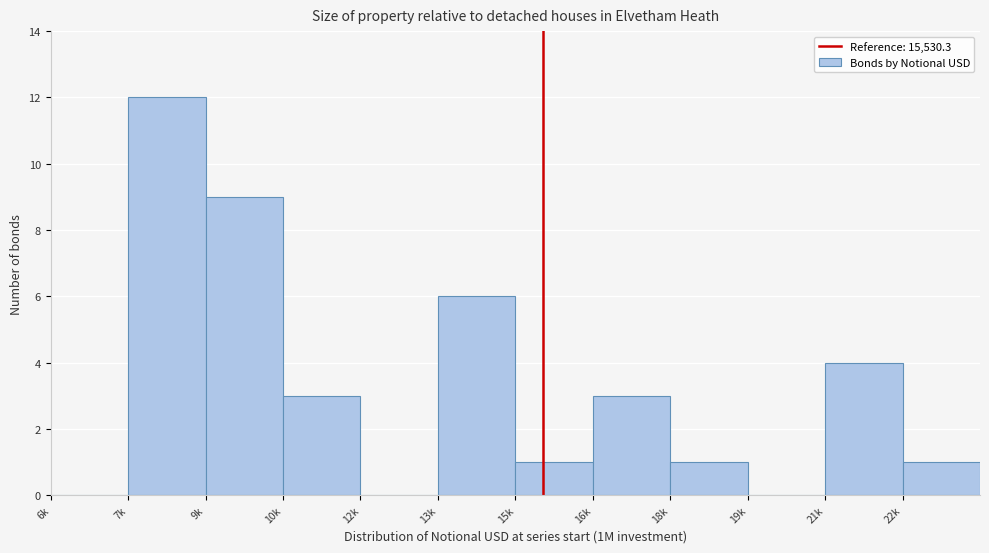

Reading right to left, extract all data points from this chart.

22k=1	21k=4	19k=0	18k=1	16k=3	15k=1	13k=6	12k=0	10k=3	9k=9	7k=12	6k=0